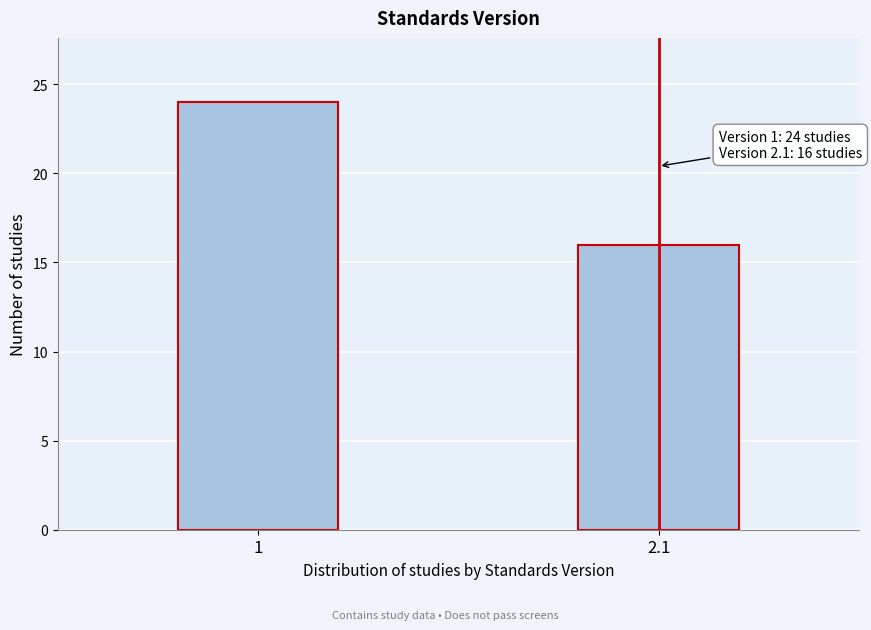

Reading right to left, extract all data points from this chart.

2.1=16	1=24